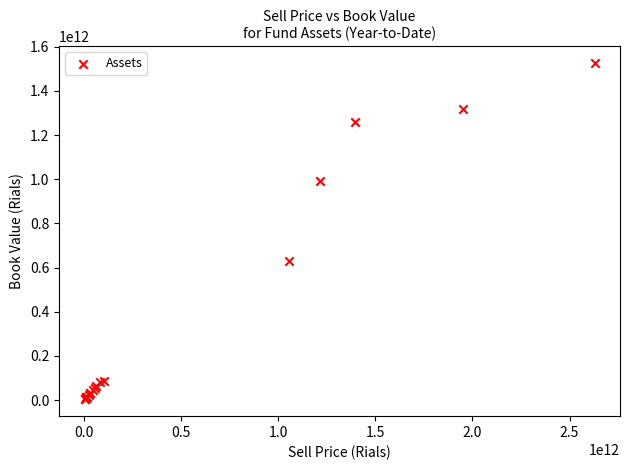

What Y value in the scatter plot is closest to 765070408417?

630983909583